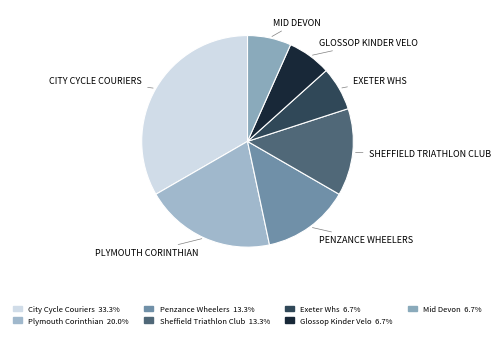

To the nearest percent, what is the average slice percentage?

14%